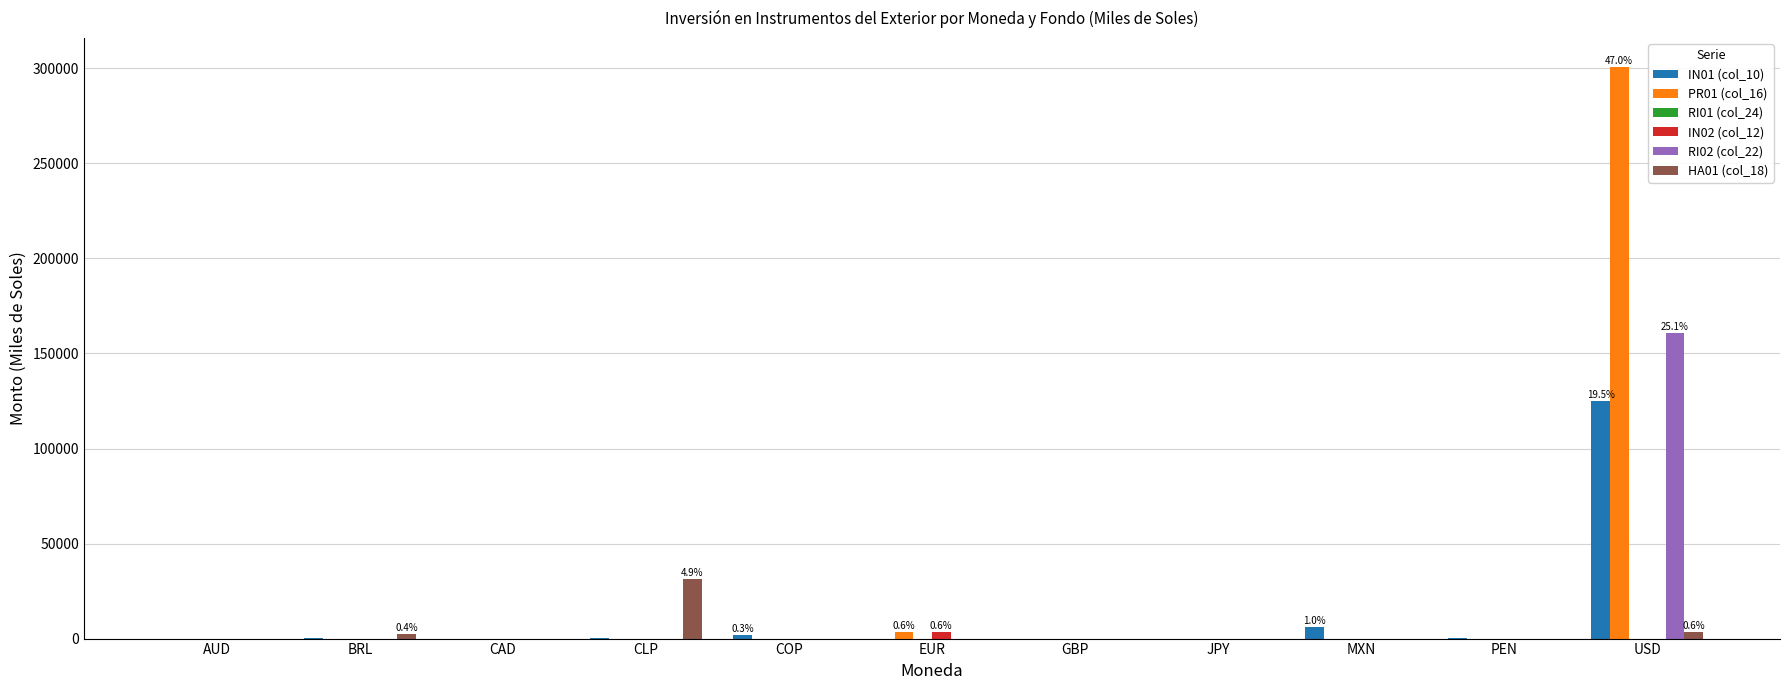

Which series has the widest spread of values?

PR01 (col_16)